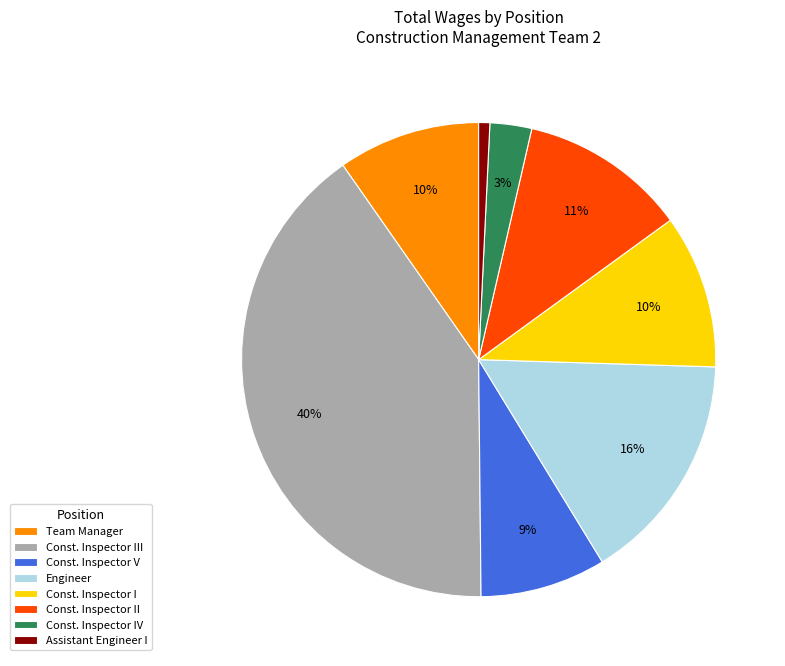

Does Engineer account for over 50% of the chart?

No